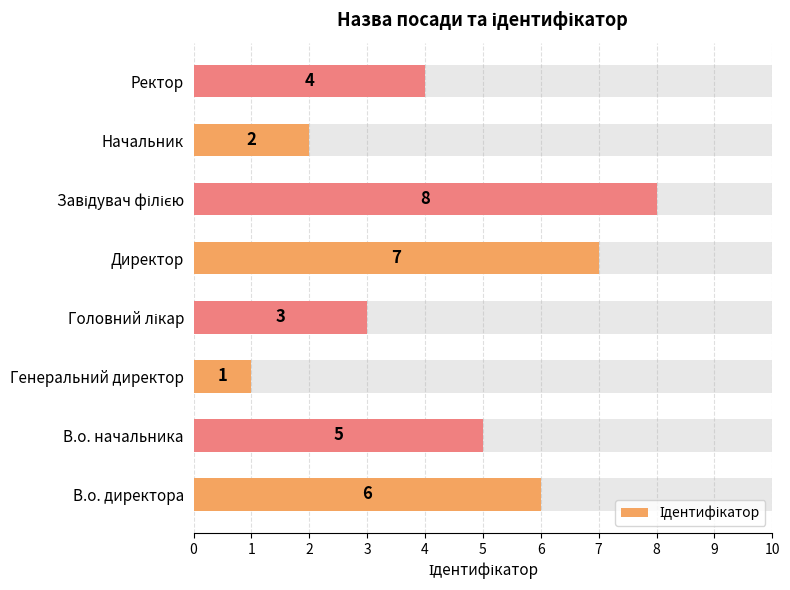

What is the minimum value shown in the chart?

1